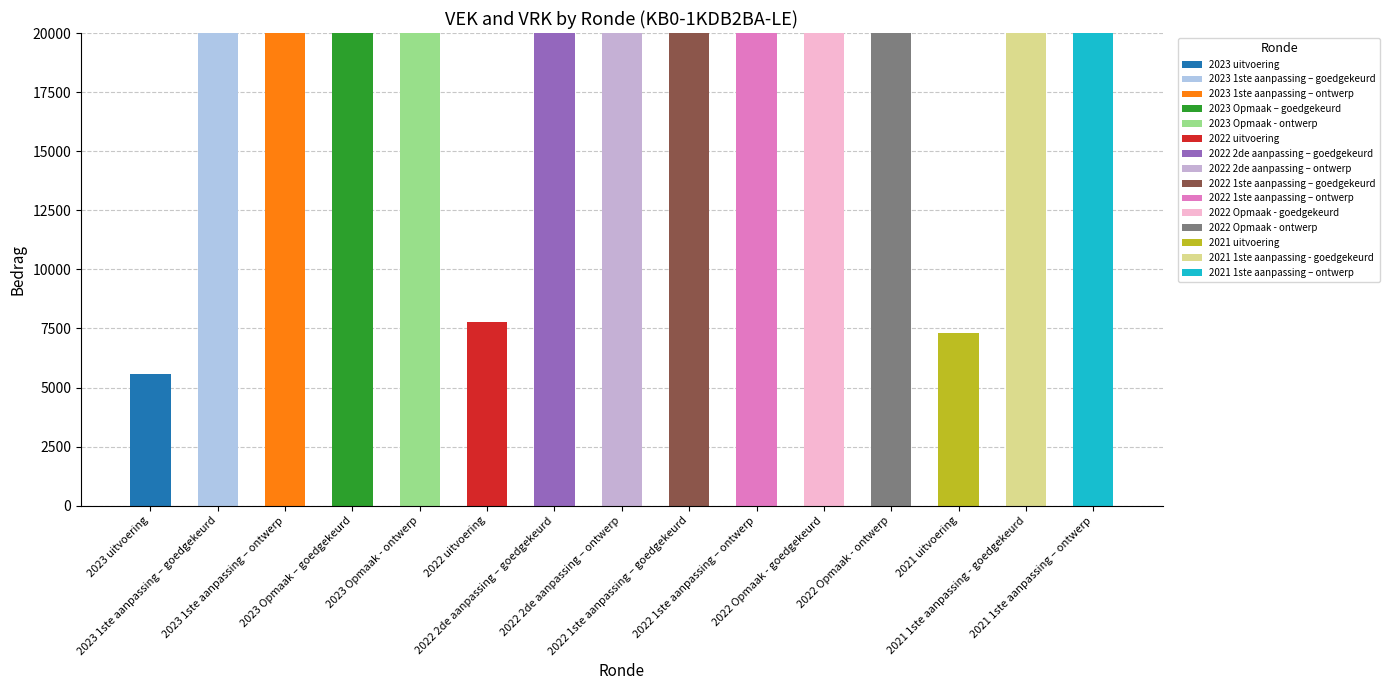

What is the value of the 9th bar from the left?

20000